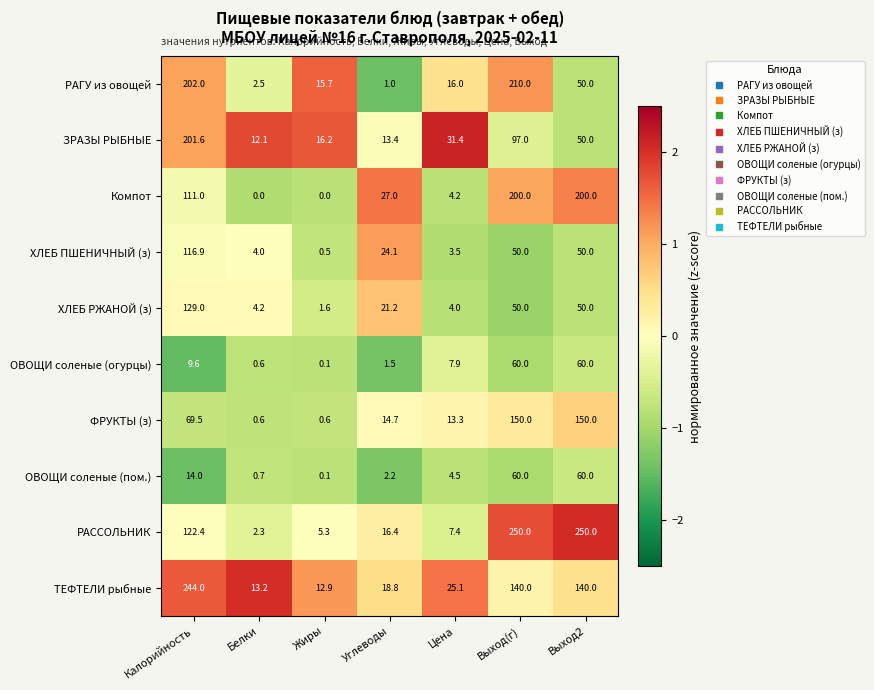

What is the greatest value displayed?

250.0